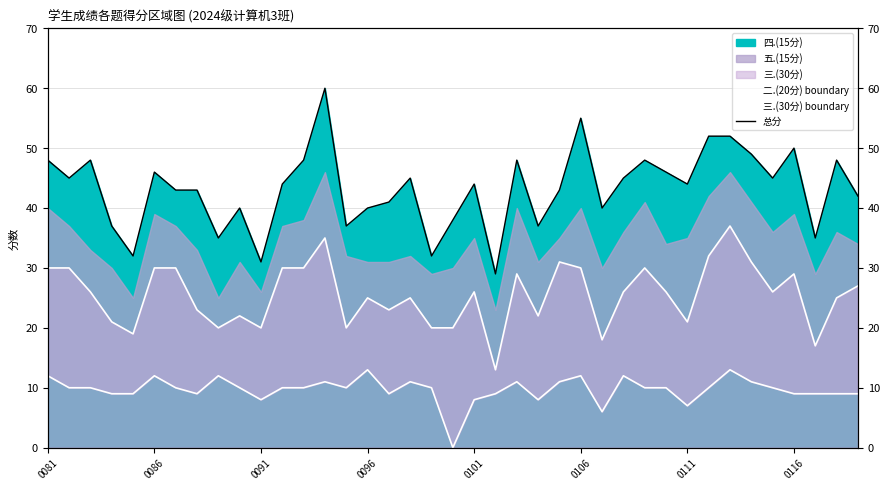

Reading left to right, transcribe all the data shown in this chart.

二.(20分) boundary: 12	10	10	9	9	12	10	9	12	10	8	10	10	11	10	13	9	11	10	0	8	9	11	8	11	12	6	12	10	10	7	10	13	11	10	9	9	9	9
三.(30分) boundary: 30	30	26	21	19	30	30	23	20	22	20	30	30	35	20	25	23	25	20	20	26	13	29	22	31	30	18	26	30	26	21	32	37	31	26	29	17	25	27
总分: 48	45	48	37	32	46	43	43	35	40	31	44	48	60	37	40	41	45	32	38	44	29	48	37	43	55	40	45	48	46	44	52	52	49	45	50	35	48	42